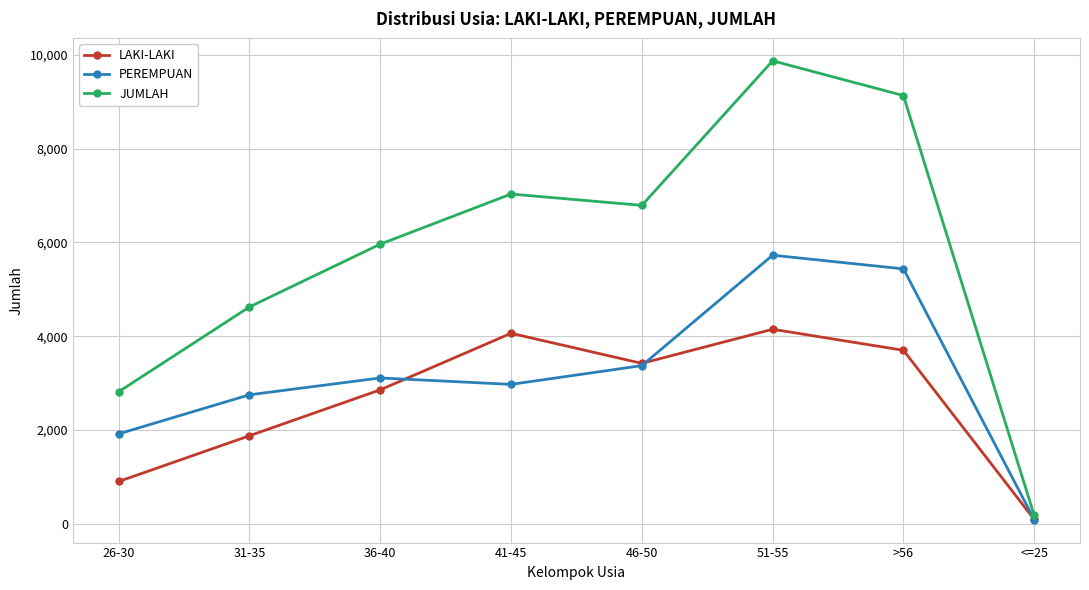

True or false: JUMLAH has more than 0 points higher than both neighbors.

True